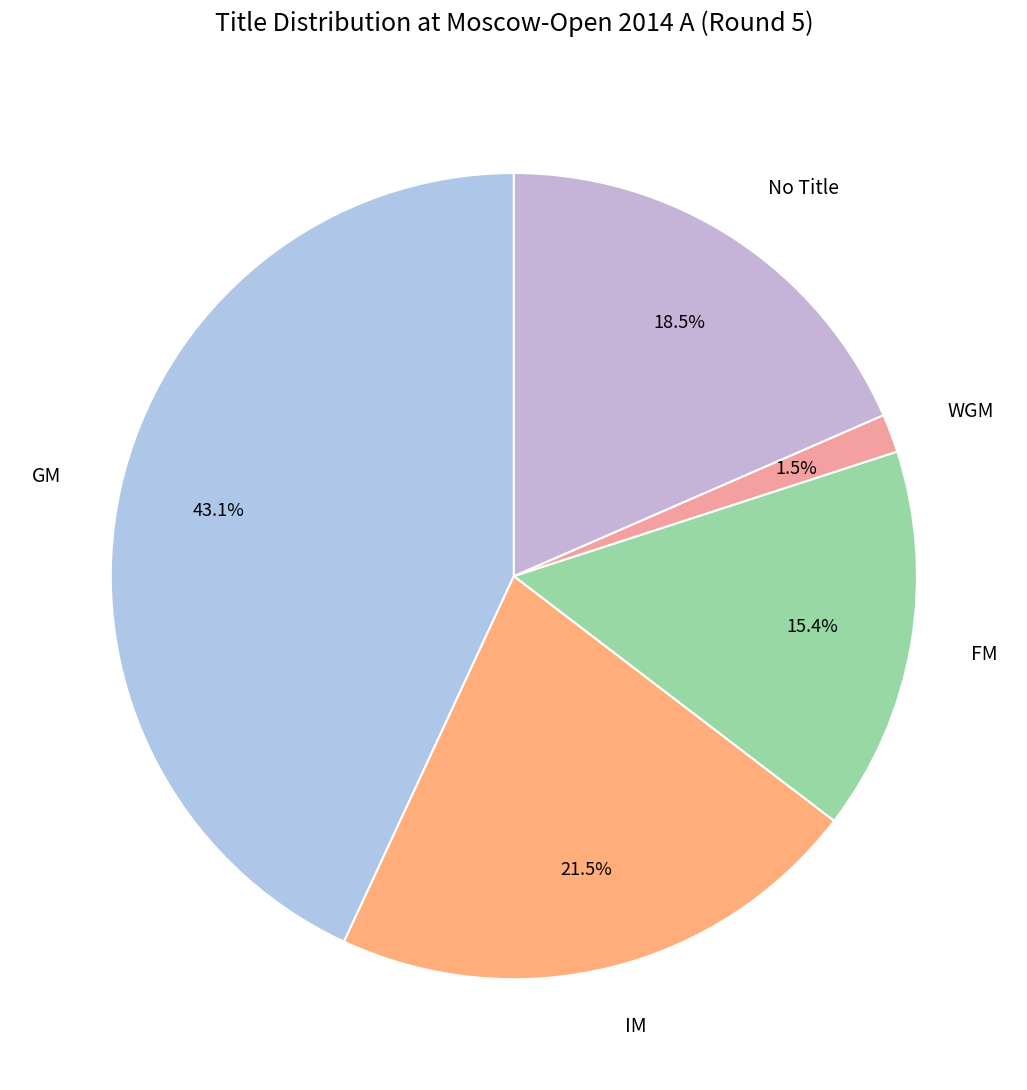

What is the smallest slice in the pie chart?

WGM